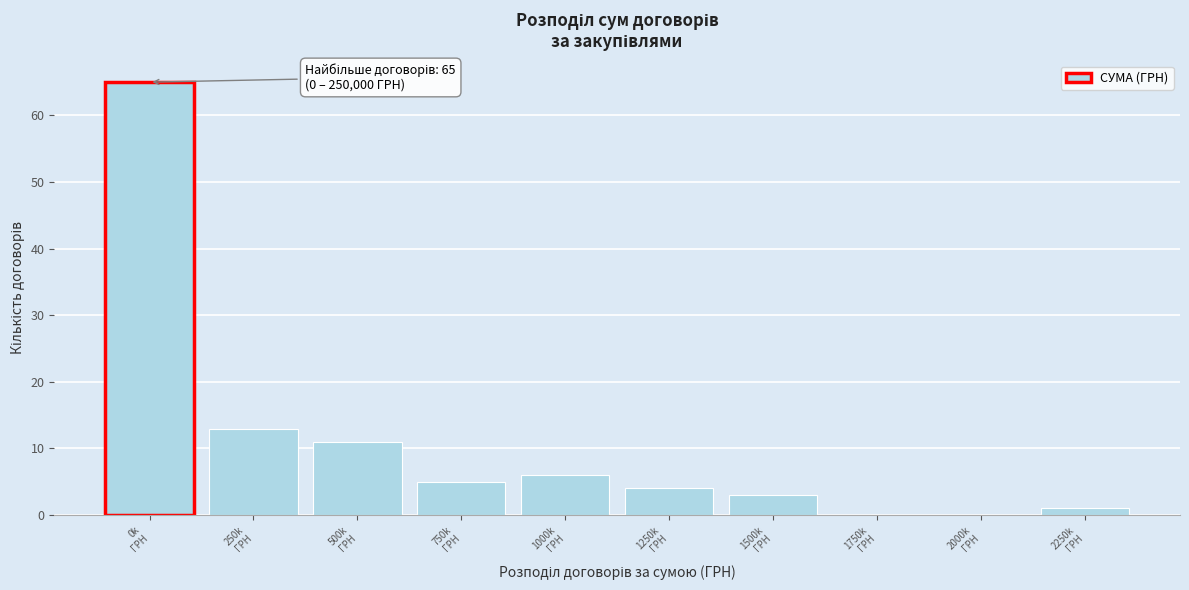

What is the maximum value shown in the chart?

65